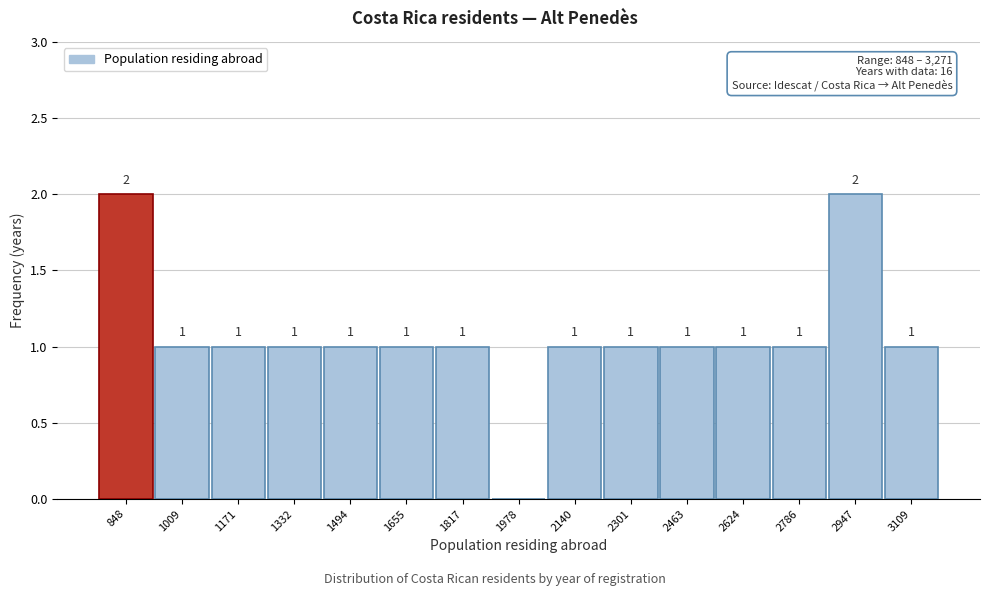

Reading left to right, transcribe all the data shown in this chart.

848=2	1009=1	1171=1	1332=1	1494=1	1655=1	1817=1	1978=0	2140=1	2301=1	2463=1	2624=1	2786=1	2947=2	3109=1